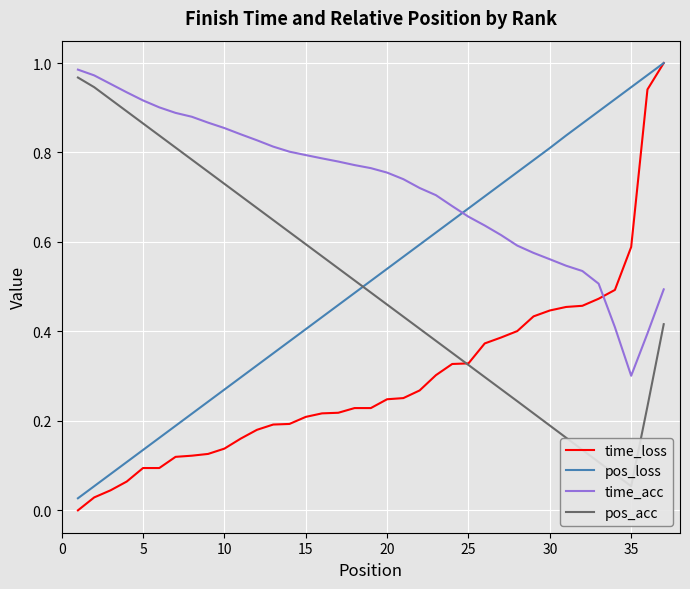

The time_loss series shows 0.2 at 40. True or false?

False